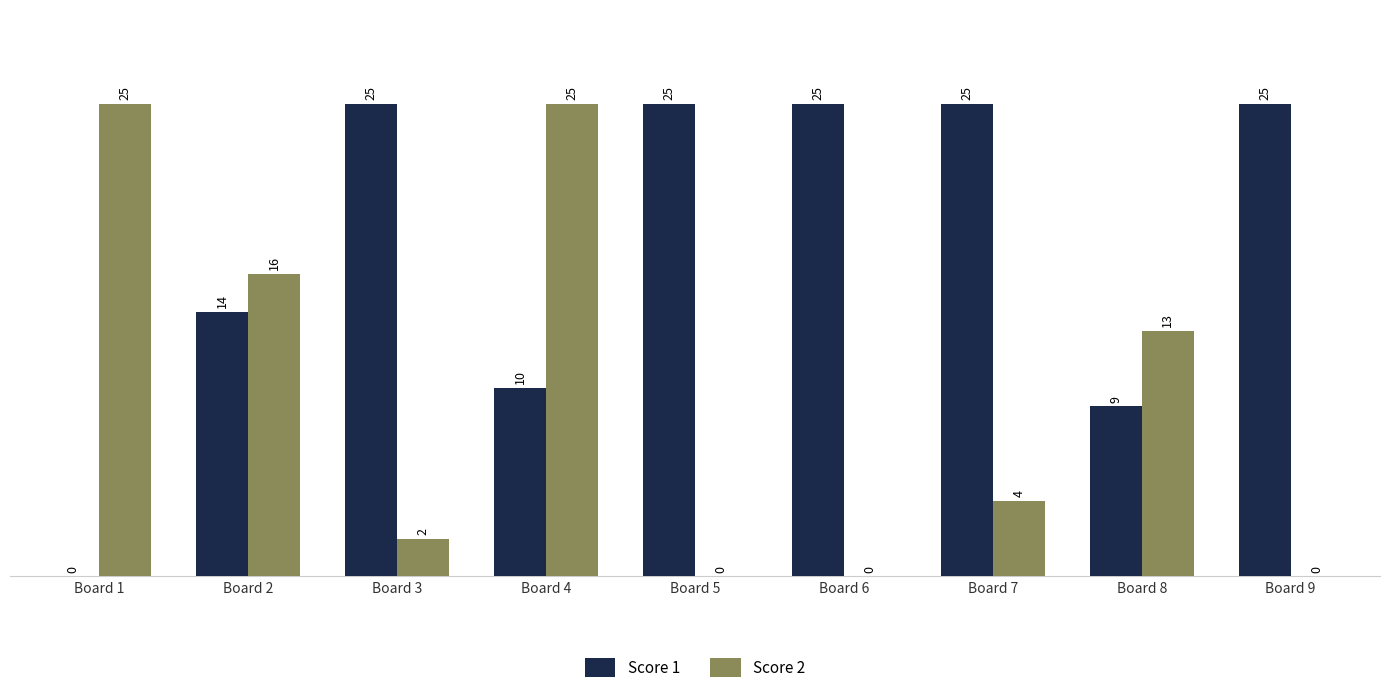

Is it true that Score 2 equals 0 at Board 6?

True